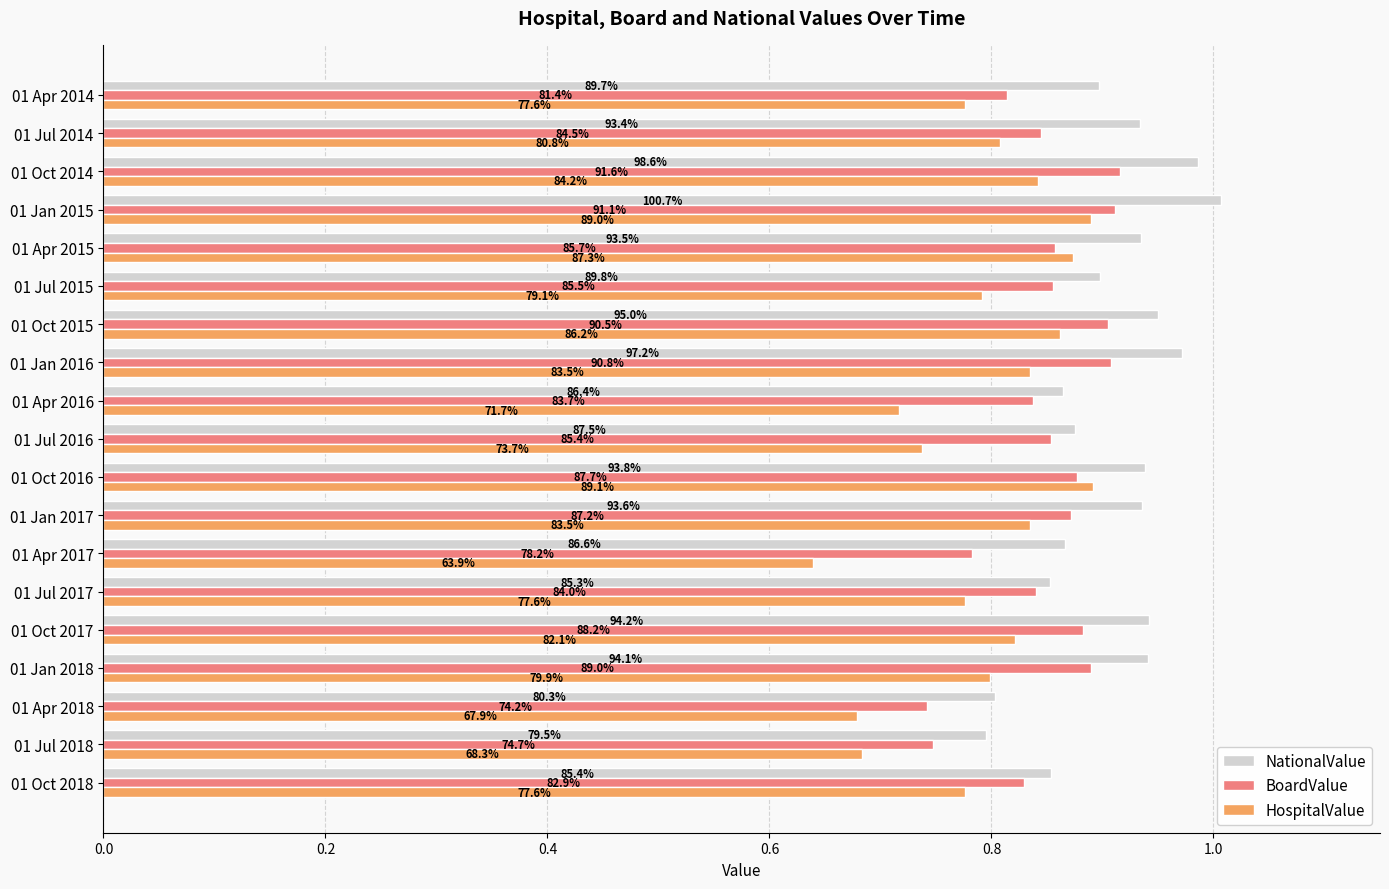

What are all the series names shown in the legend?

NationalValue, BoardValue, HospitalValue